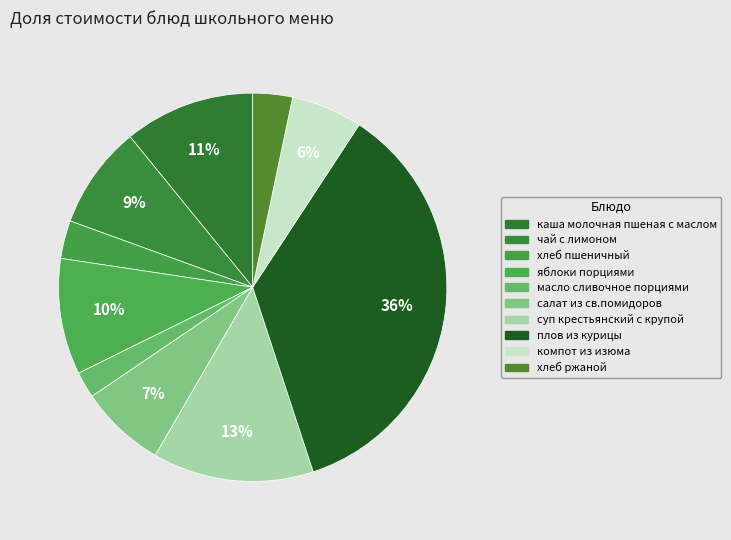

Do масло сливочное порциями and плов из курицы together represent more than half of the pie?

No